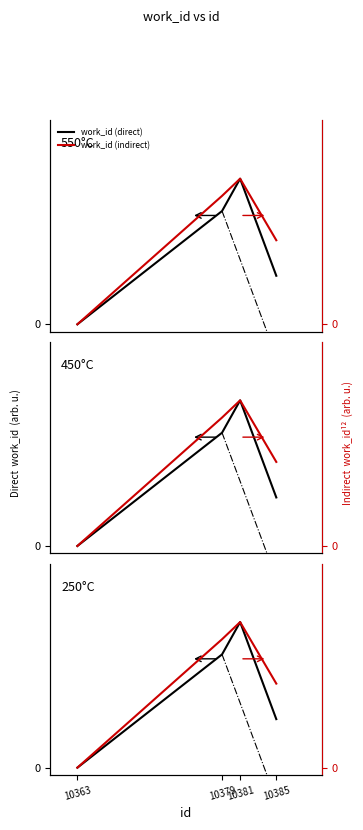

Does the chart have visible grid lines?

No